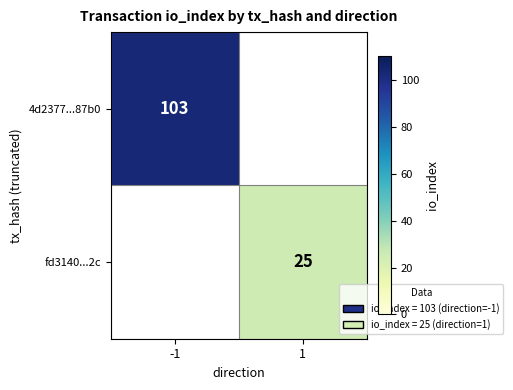

The 4d2377...87b0 series shows 103 at -1. True or false?

True